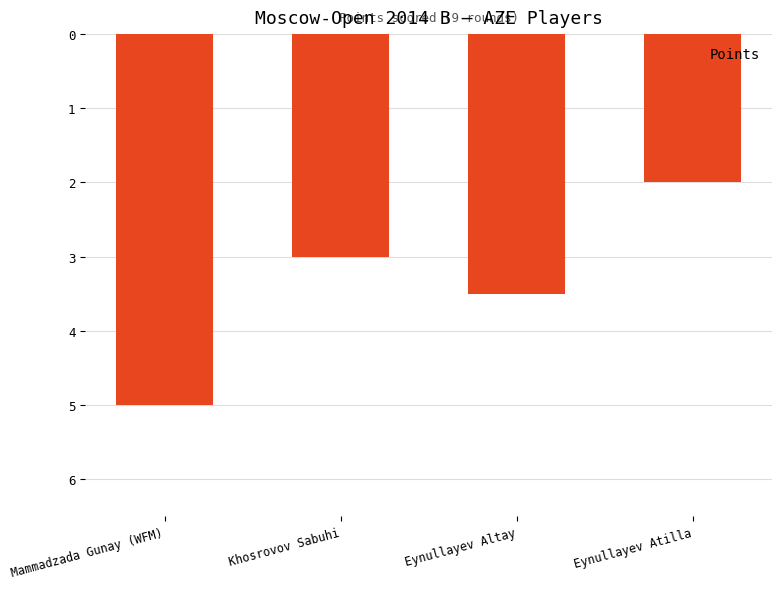

What is the change in value from Mammadzada Gunay (WFM) to Khosrovov Sabuhi?

-2.0